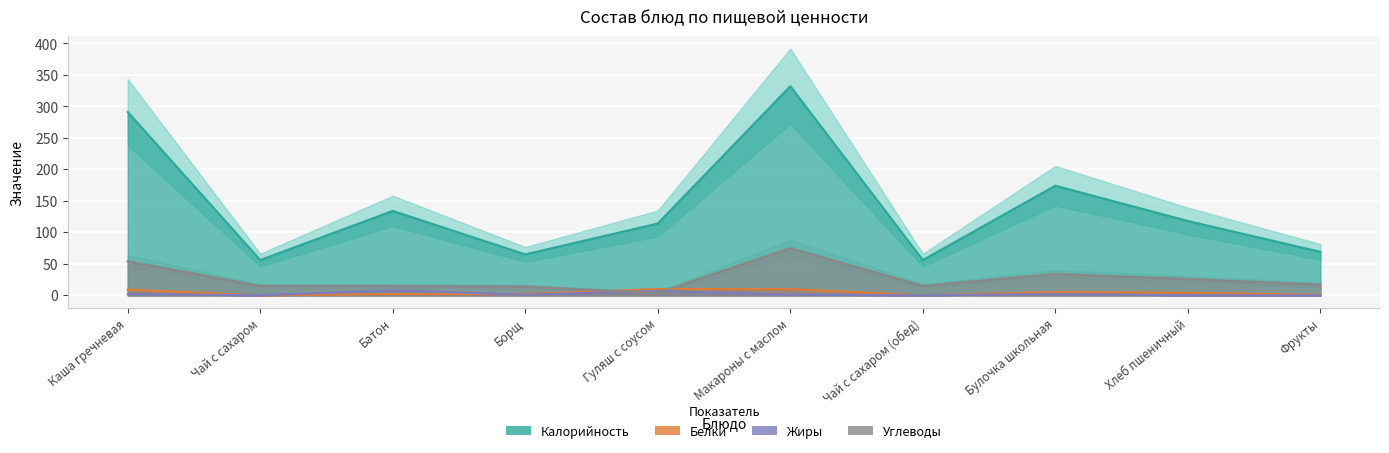

At which category is the sum across all series the highest?

Макароны с маслом